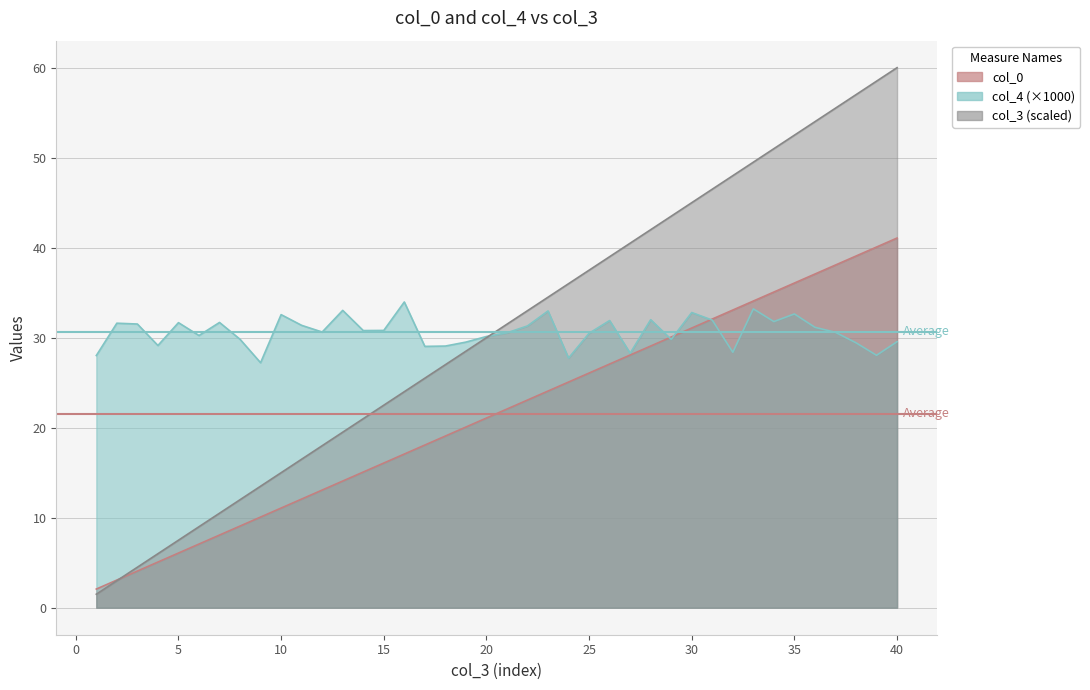

True or false: col_0 and col_4 intersect in this chart.

True